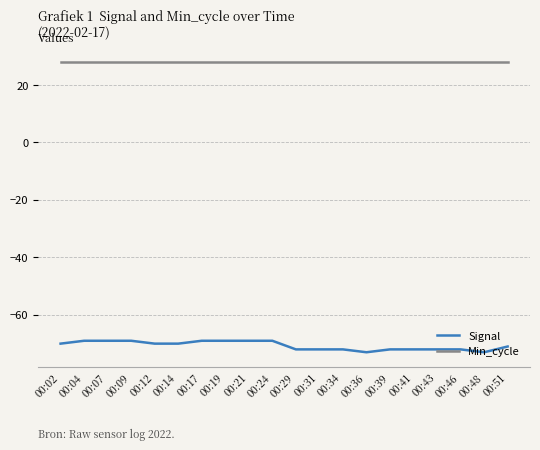

What is the approximate value of Signal at 00:02?

-70